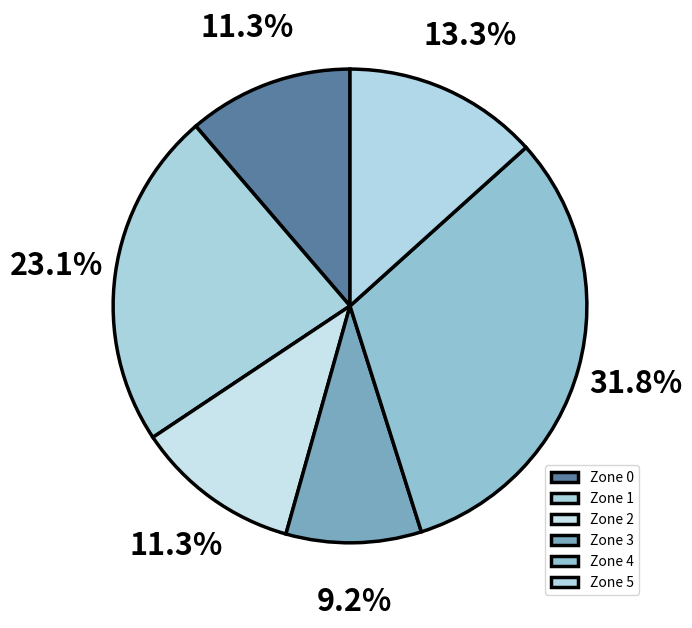

To the nearest percent, what is the difference between the largest and smallest slice percentages?

23%